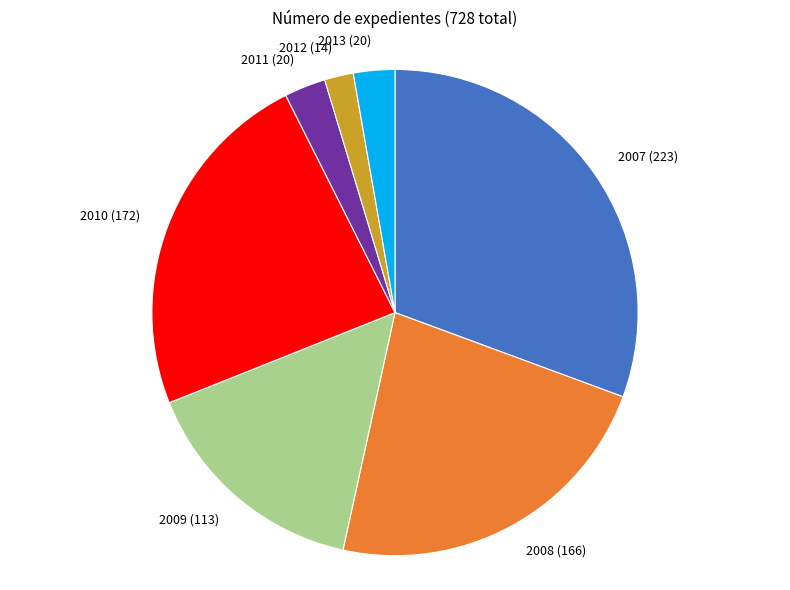

Count the number of slices in the pie.

7